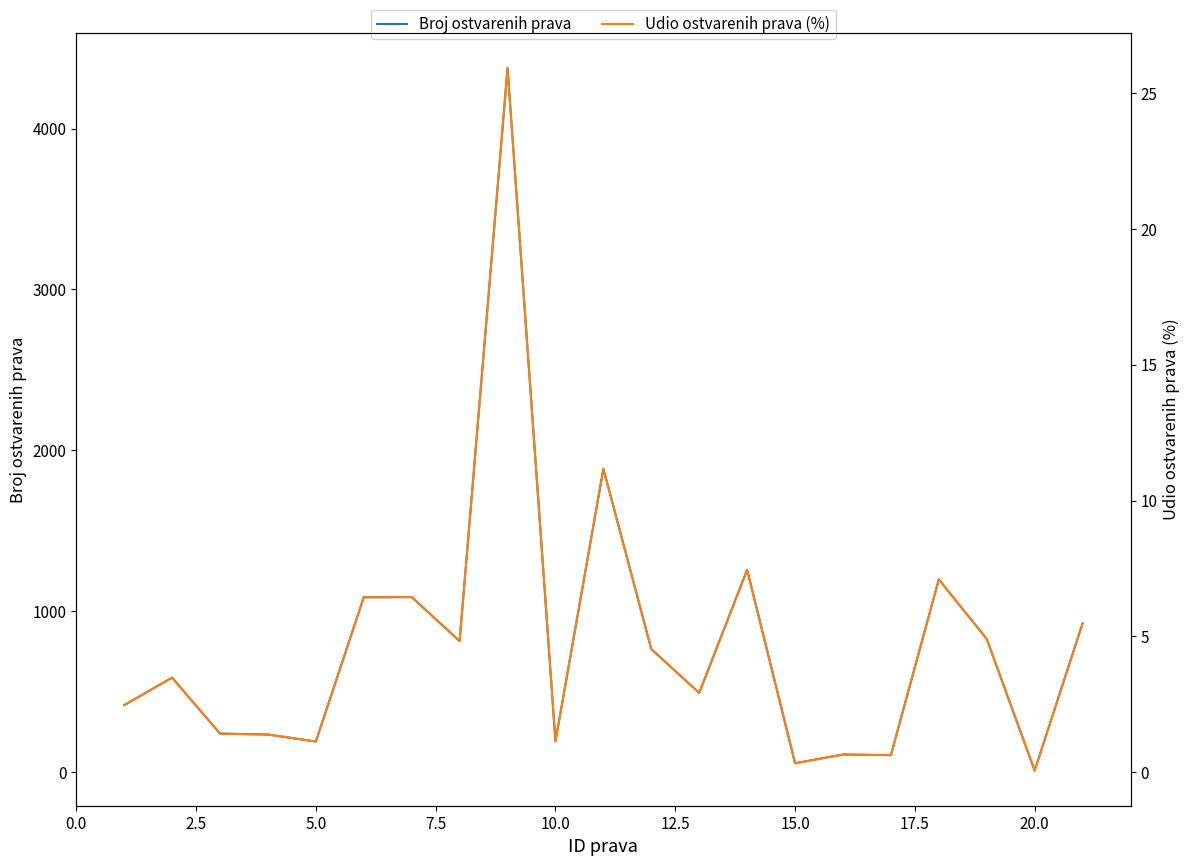

True or false: Udio ostvarenih prava (%) and Broj ostvarenih prava intersect in this chart.

False